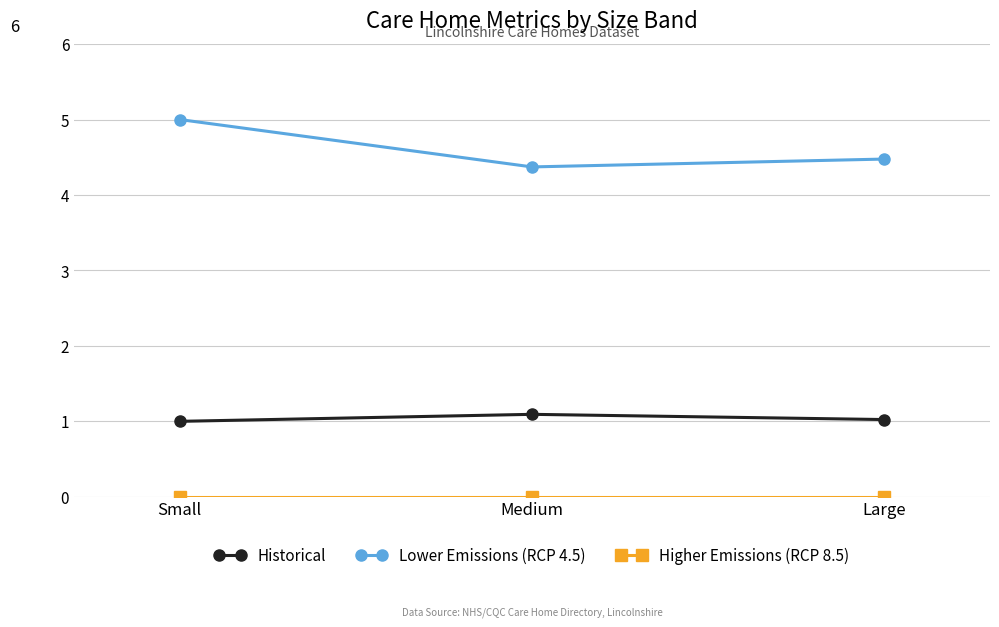

At which category is the sum across all series the highest?

Small